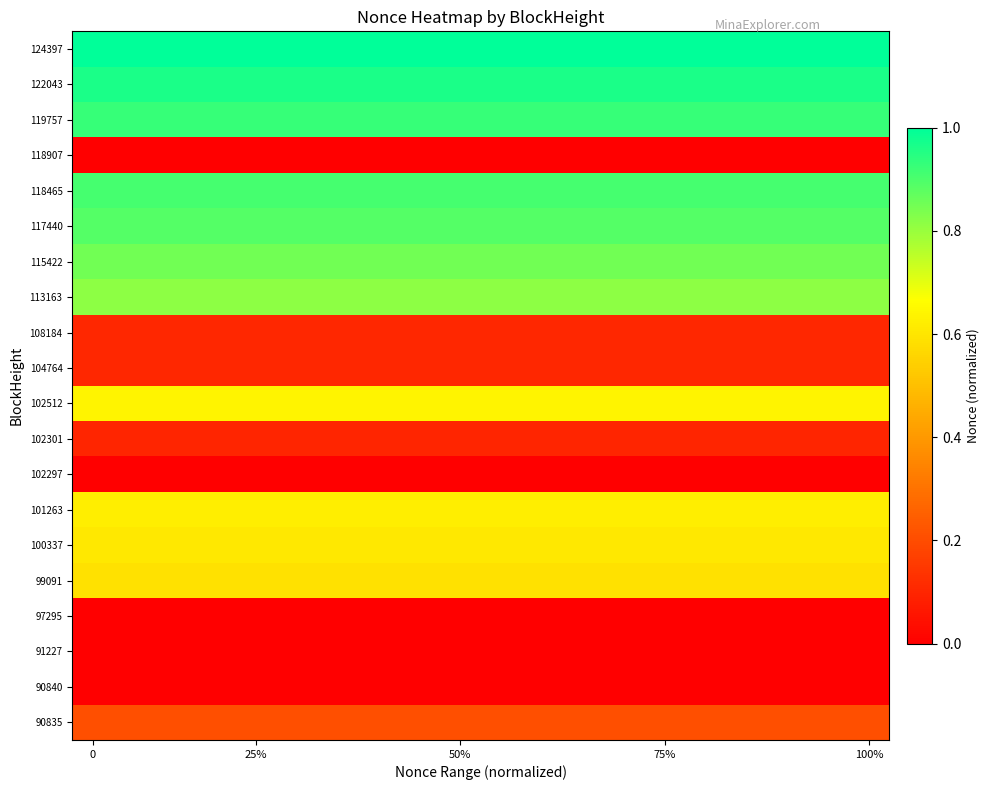

How many data points does each series have?

20